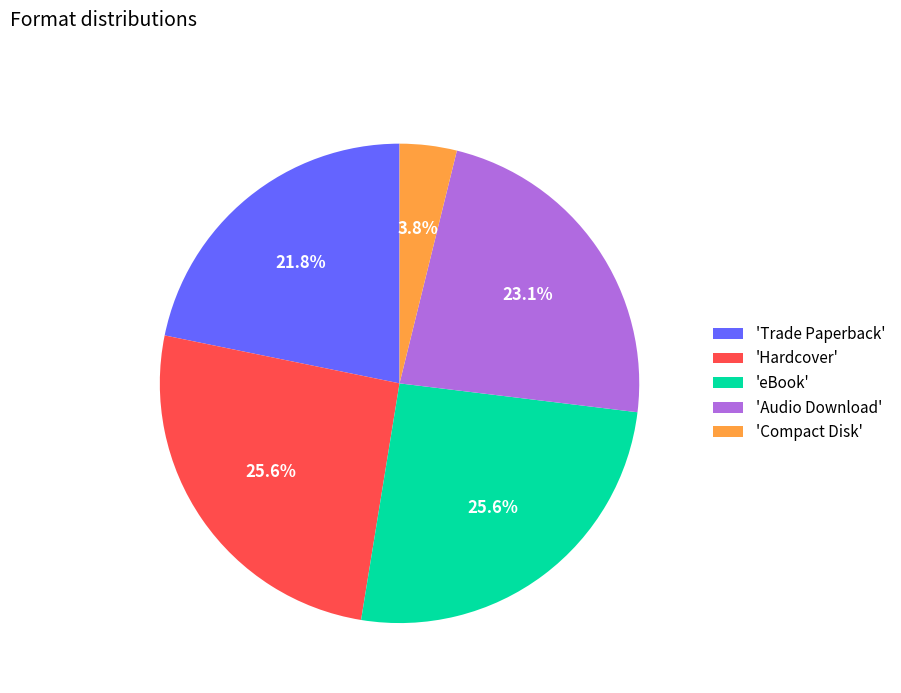

How many segments does this pie chart have?

5